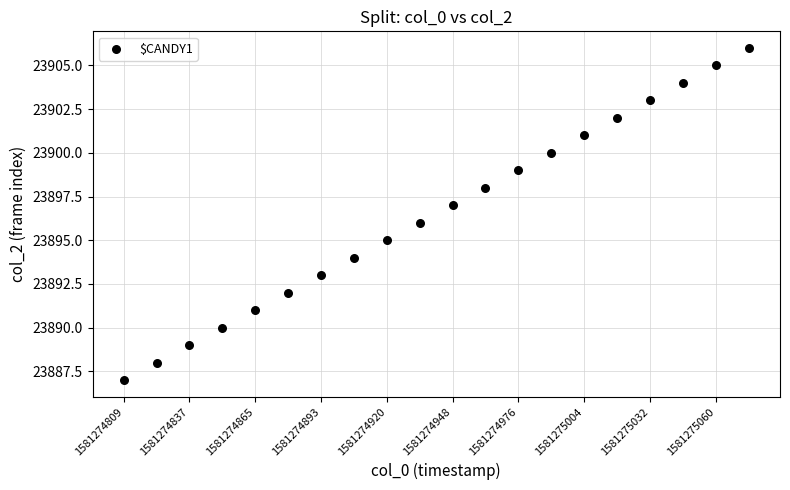

What is the range of Y values (max minus min)?

19